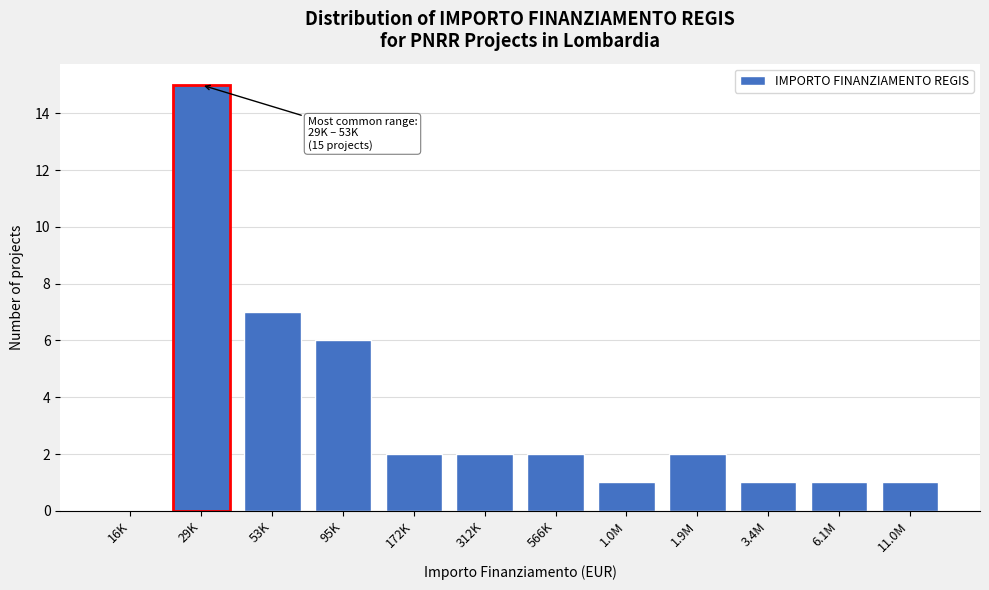

Reading left to right, extract all data points from this chart.

16K=0	29K=15	53K=7	95K=6	172K=2	312K=2	566K=2	1.0M=1	1.9M=2	3.4M=1	6.1M=1	11.0M=1